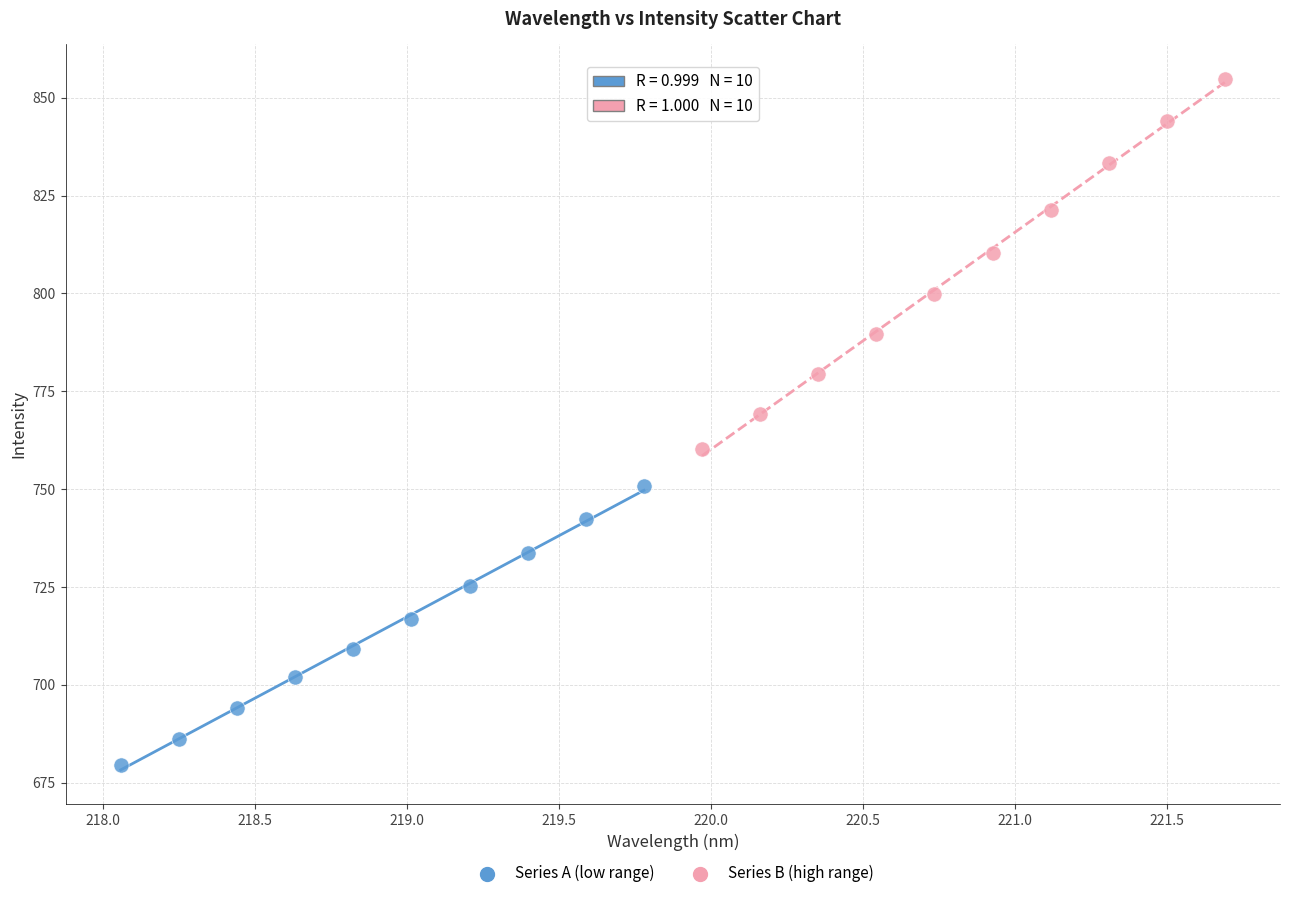

Which series contains the lowest Y value?

Series A (low range)